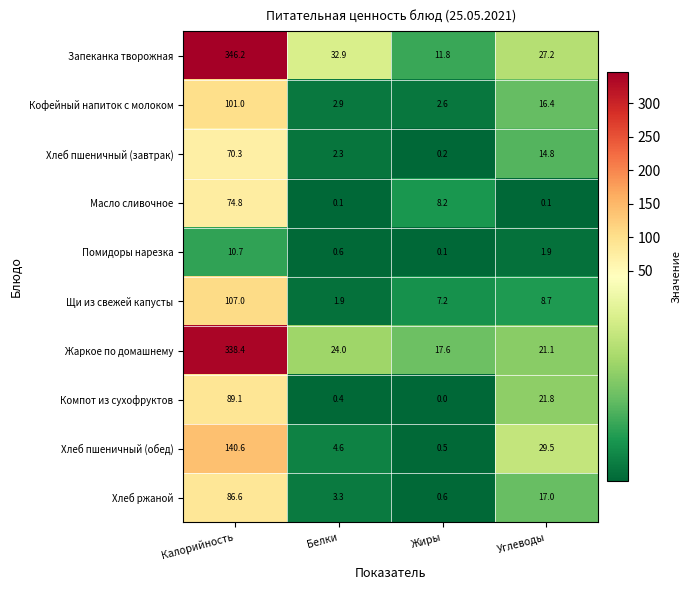

What is the difference between the maximum and minimum values in the Хлеб ржаной series?

86.0